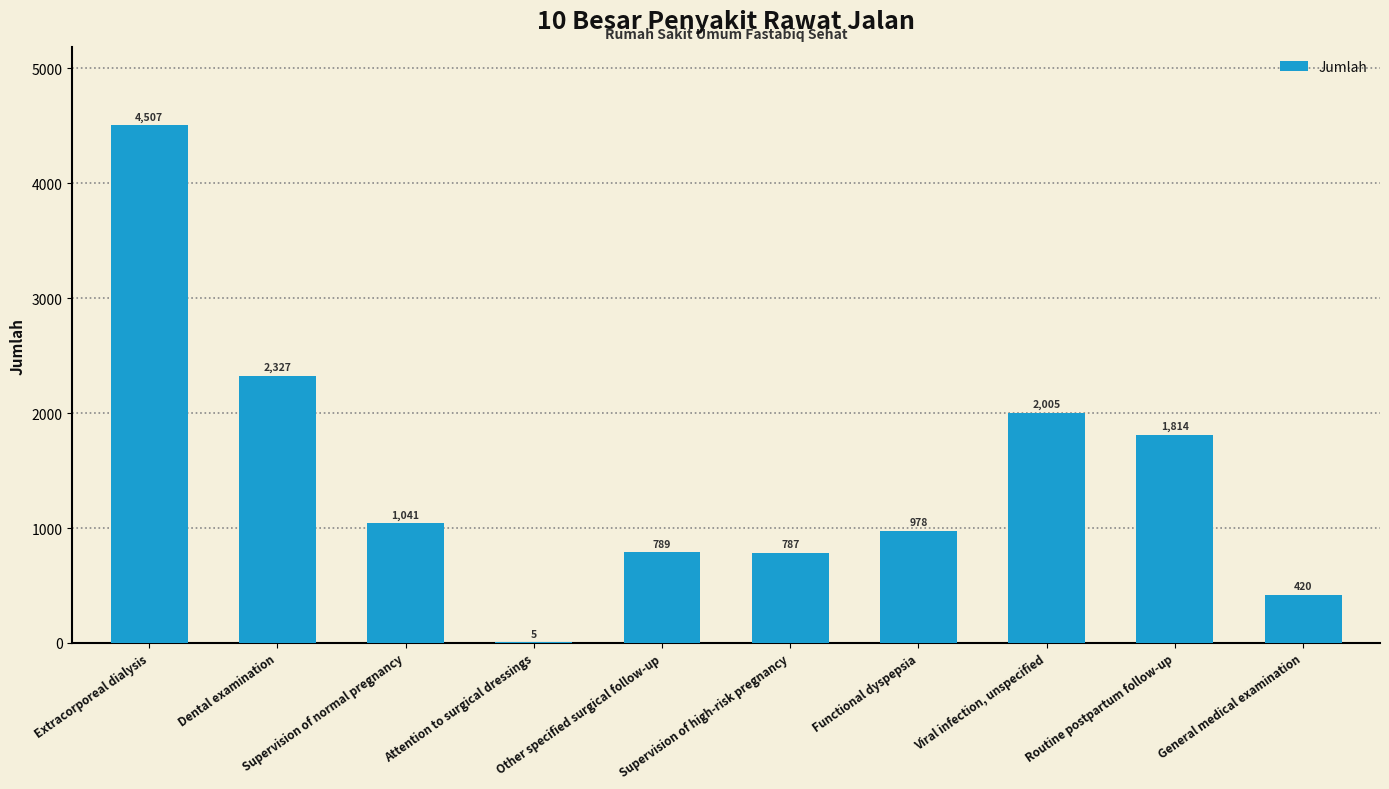

Are the bars horizontal?

No